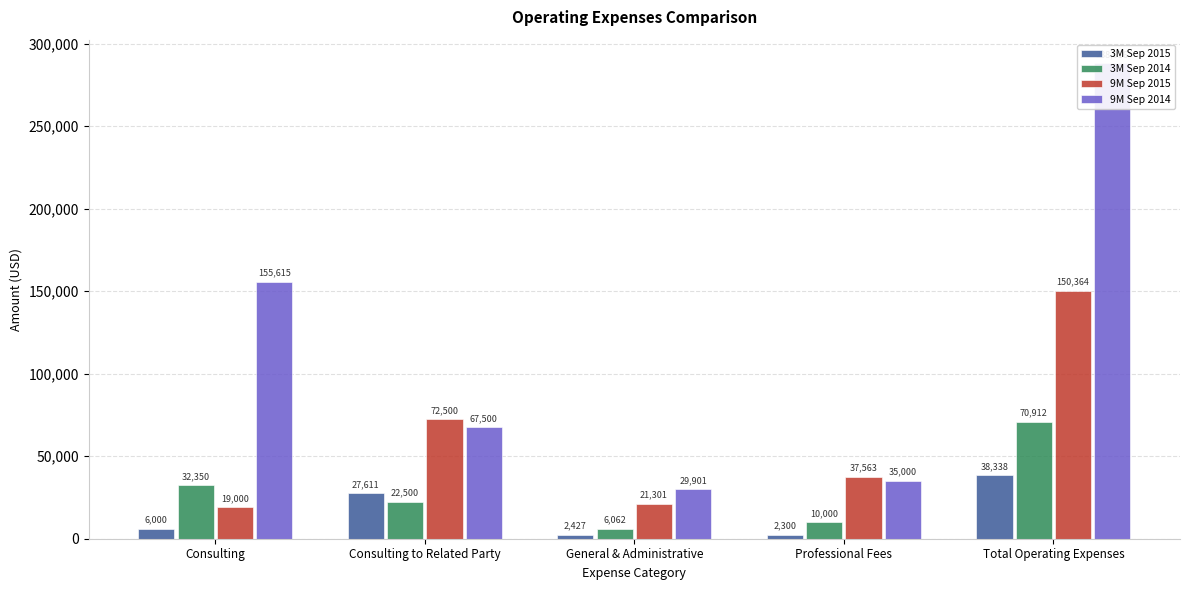

Which category has the highest value in the 9M Sep 2015 series?

Total Operating Expenses